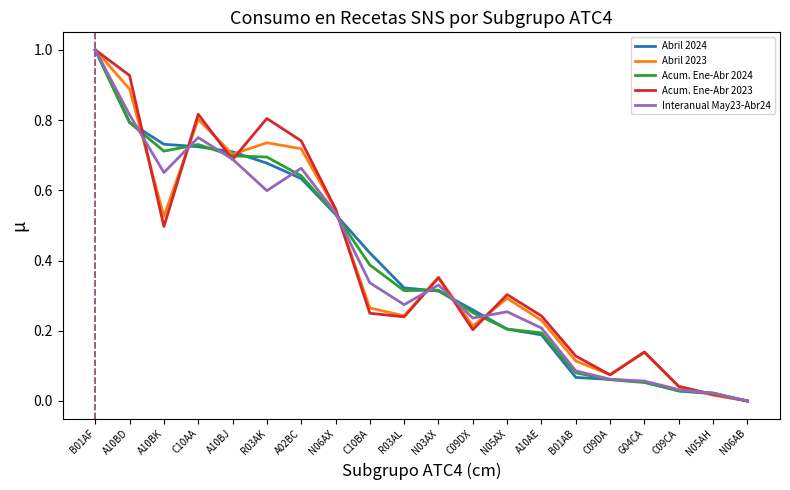

Is the value of Acum. Ene-Abr 2024 at C10AA greater than the value of Abril 2023 at B01AF?

No